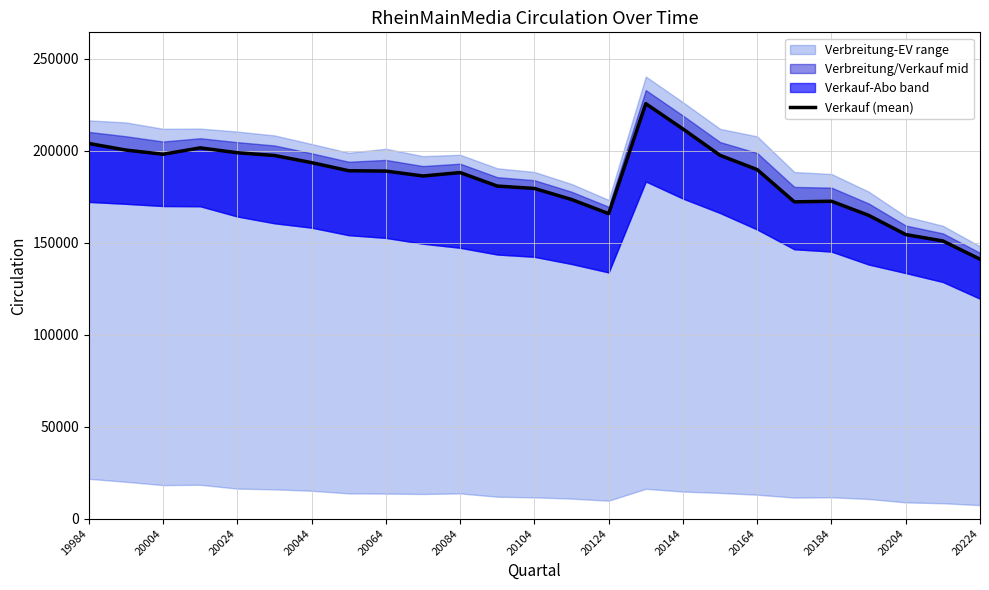

At which label does the data first exceed 188885?

19984